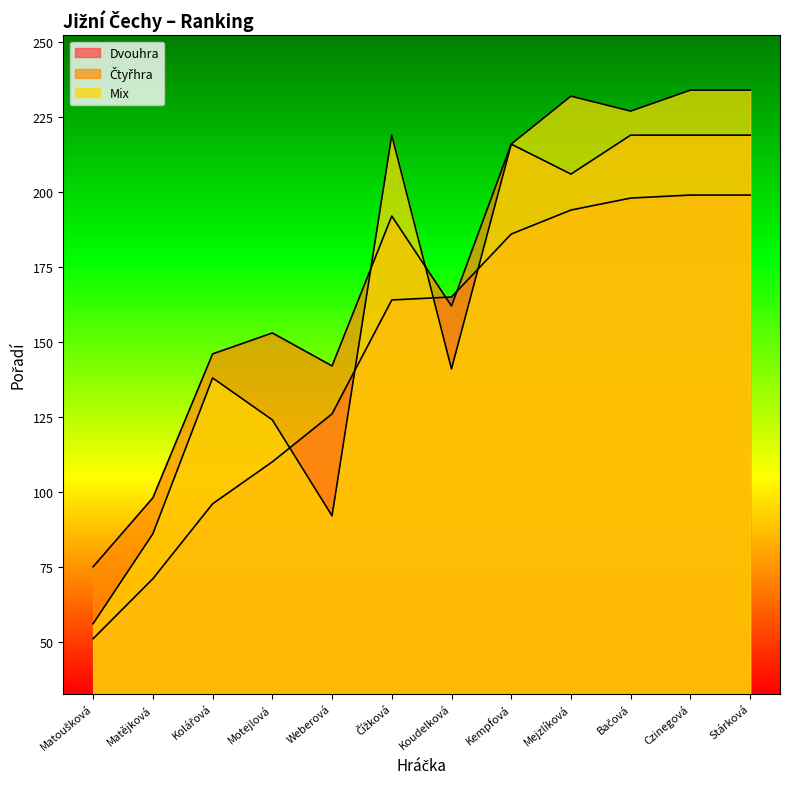

What is the label of the 6th point from the right?

Koudelková